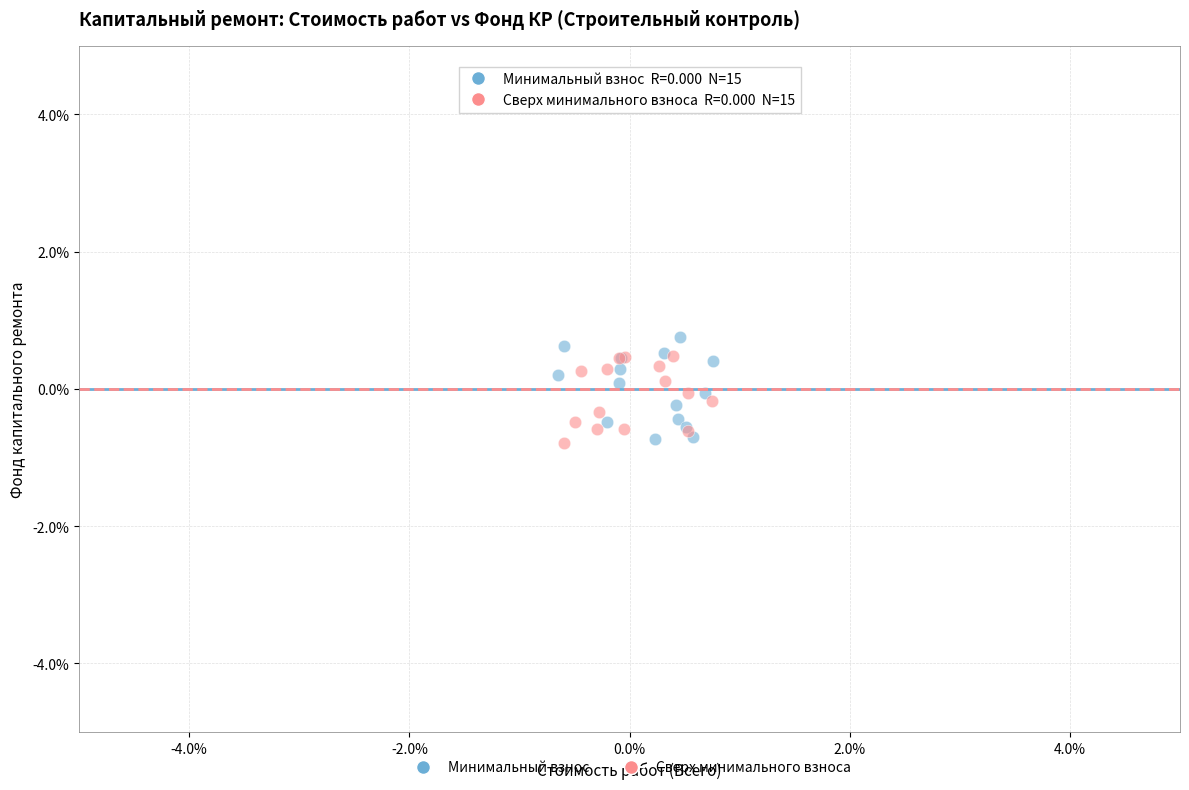

Which series has the largest Y range (max minus min)?

Минимальный взнос